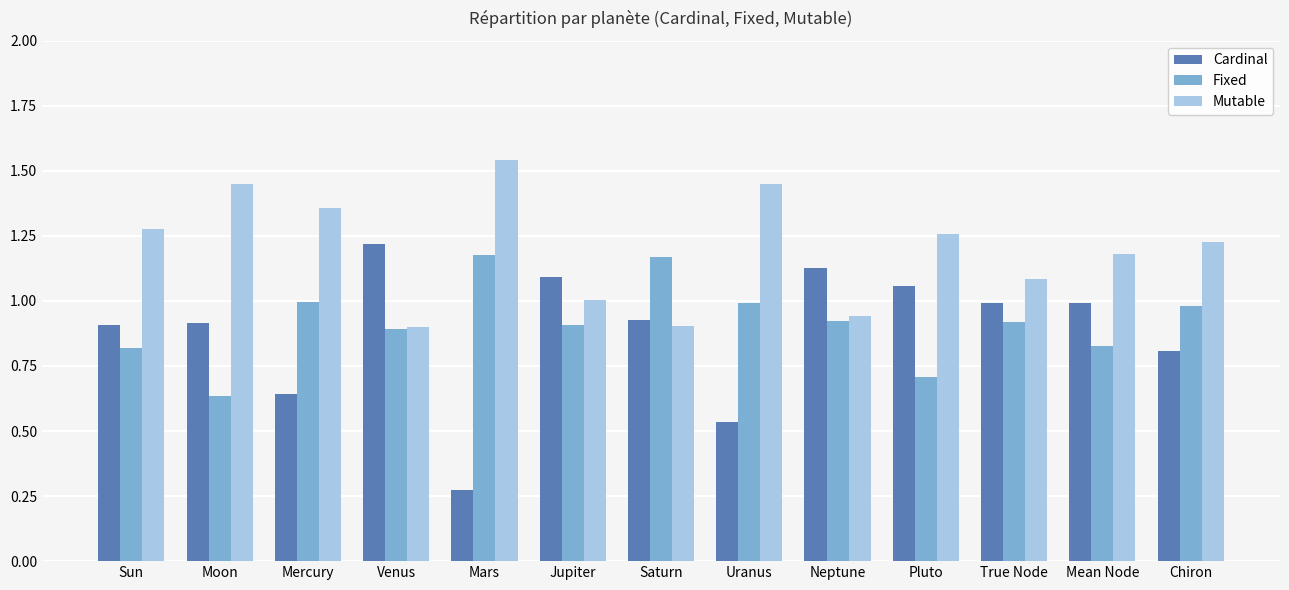

Is the value of Mutable at Pluto greater than the value of Fixed at Uranus?

Yes